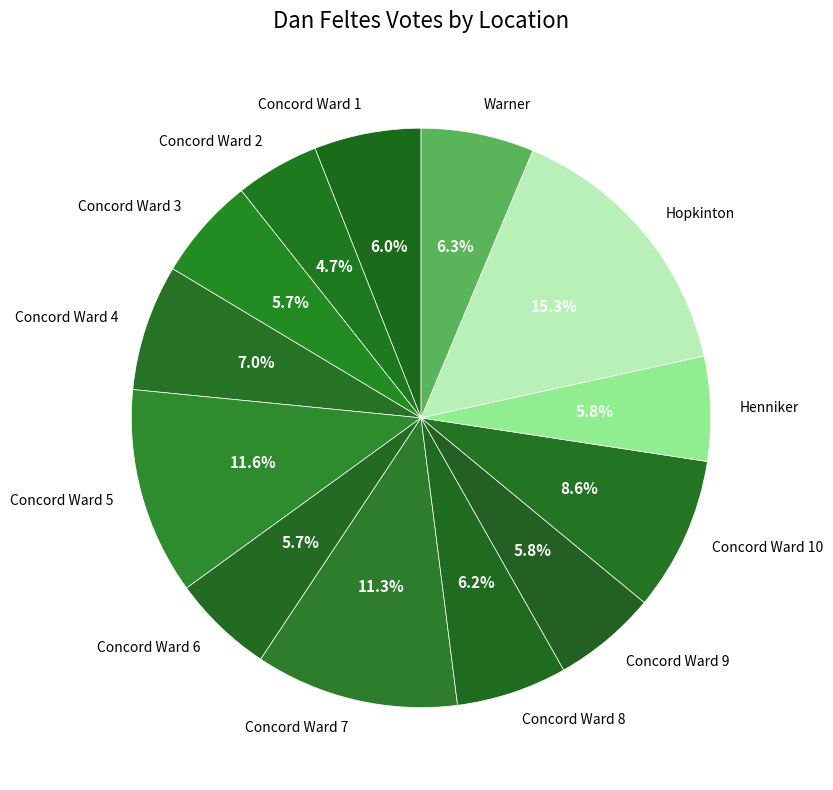

Which has a higher value, Concord Ward 2 or Hopkinton?

Hopkinton